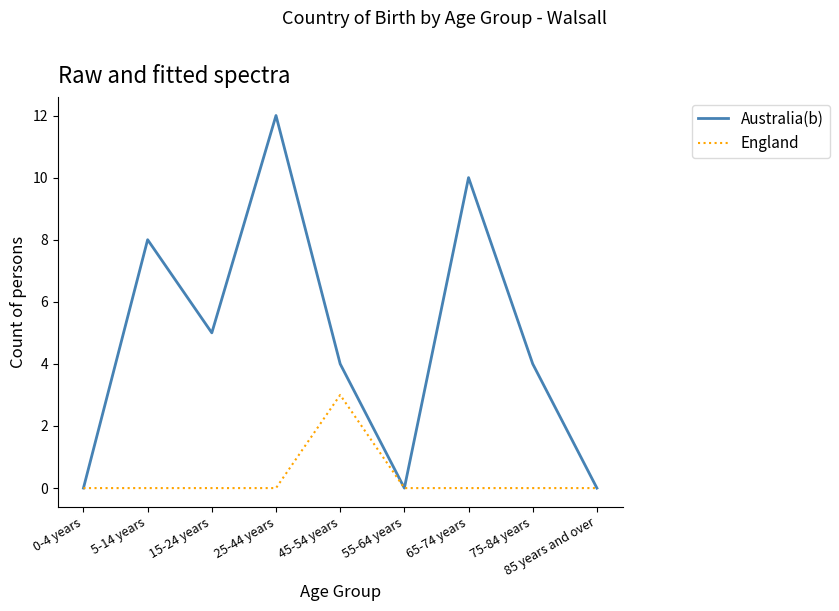

Which series has the largest range (max minus min)?

Australia(b)